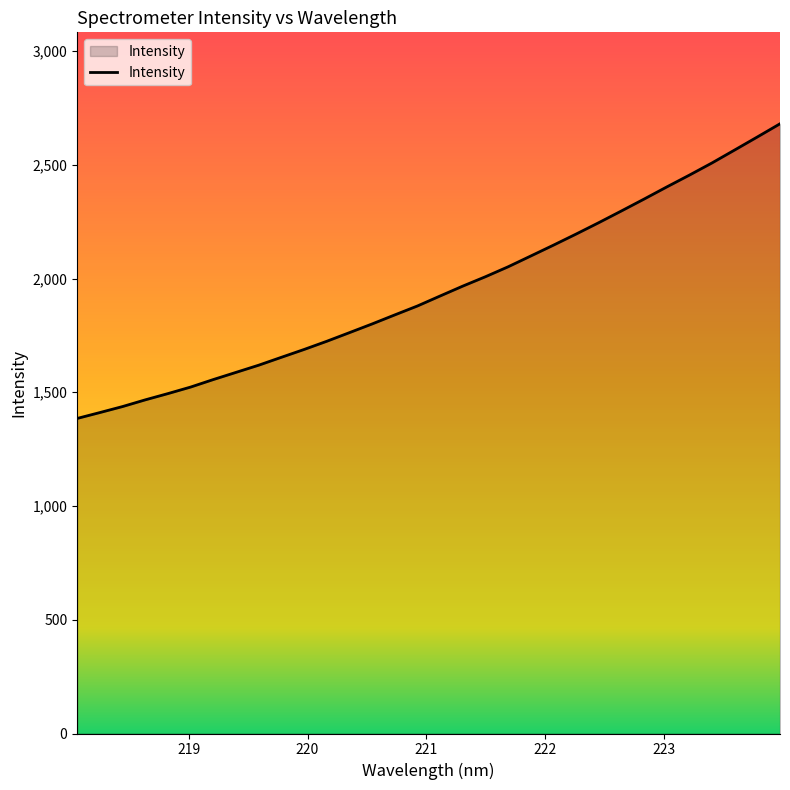

Does the chart display data point markers on the line(s)?

No